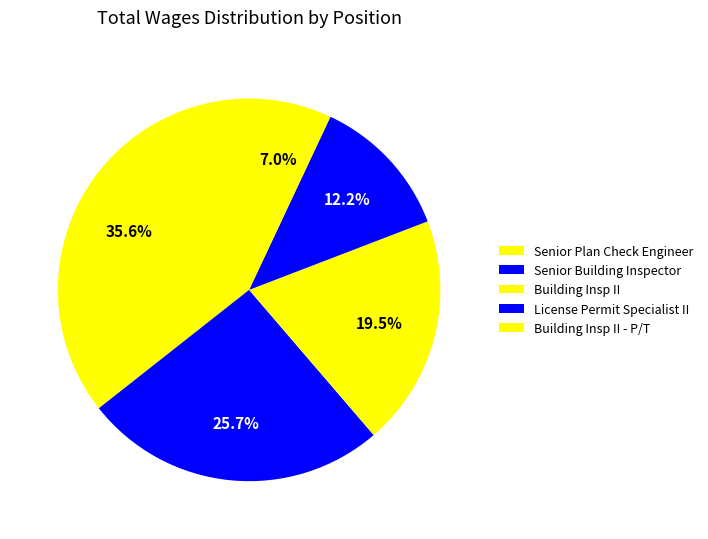

What portion of the pie excludes Senior Building Inspector?

74.3%